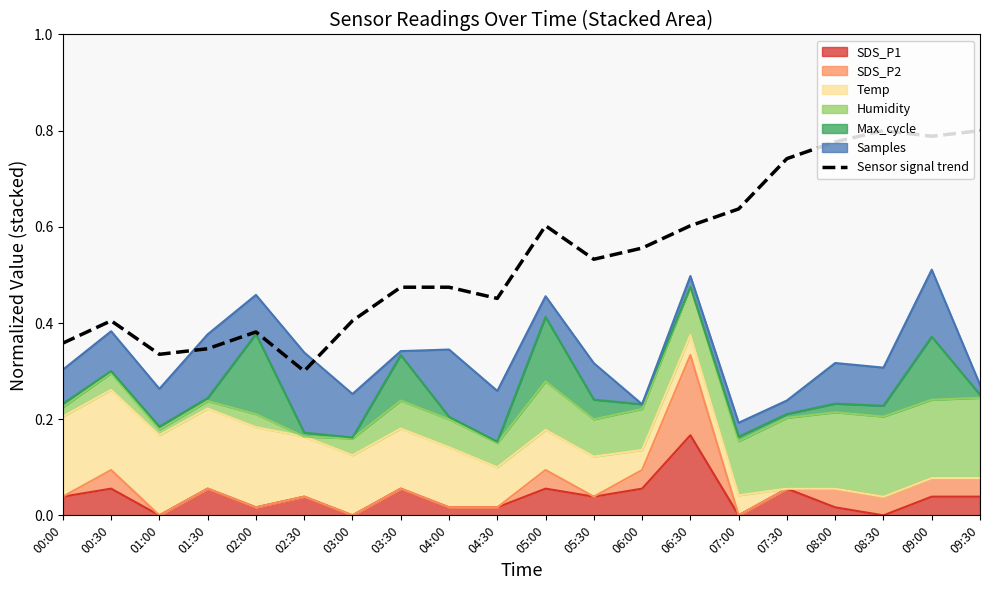

Which label corresponds to the largest value in the chart?

08:30